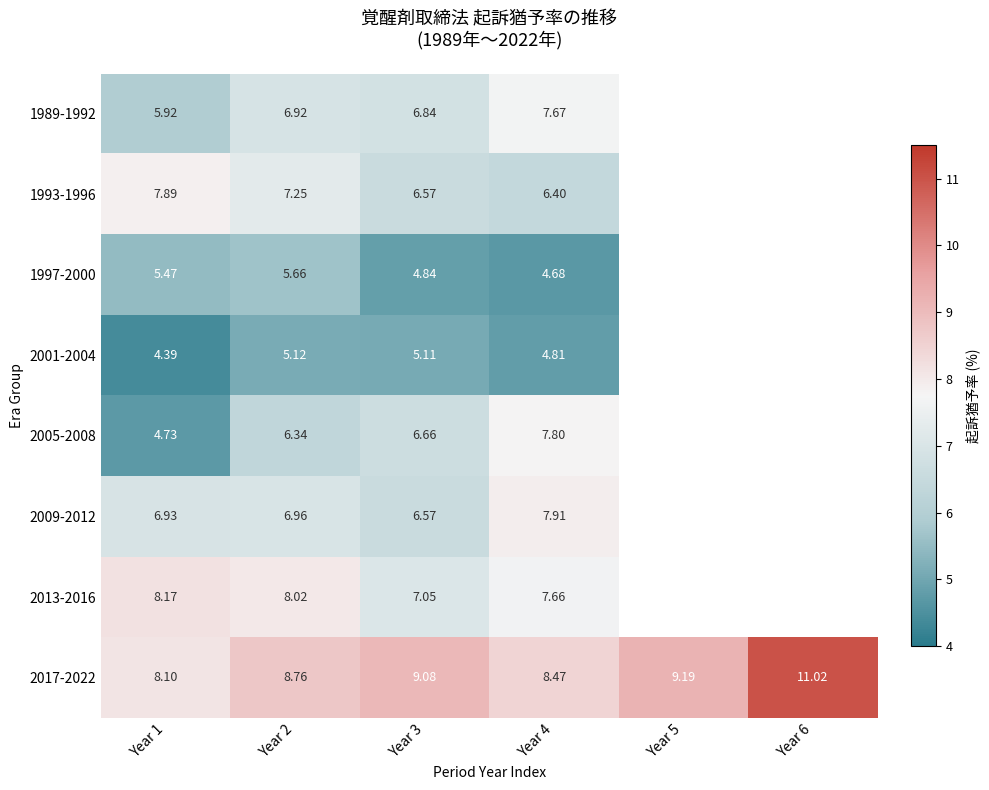

True or false: 2017-2022 has a value of 4.2 at Year 1.

False